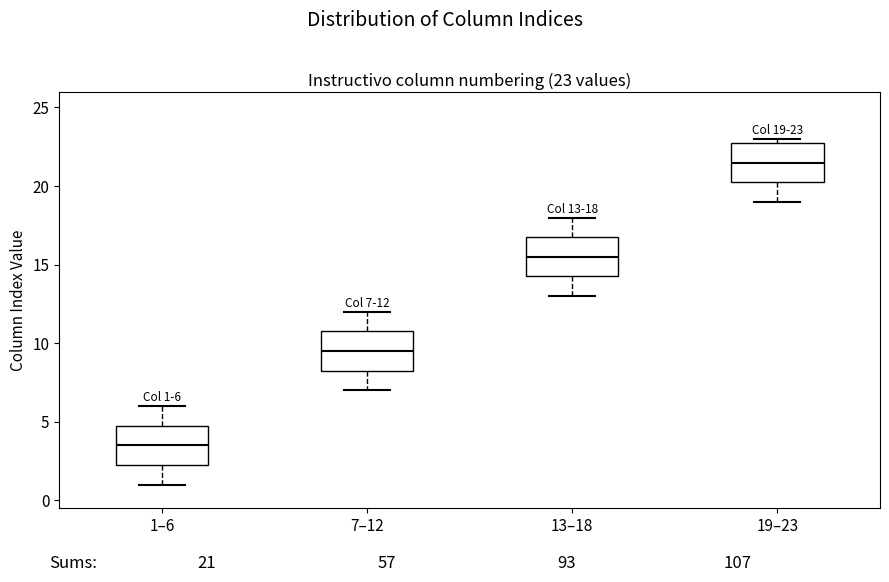

Which box's median line is the lowest?

1–6